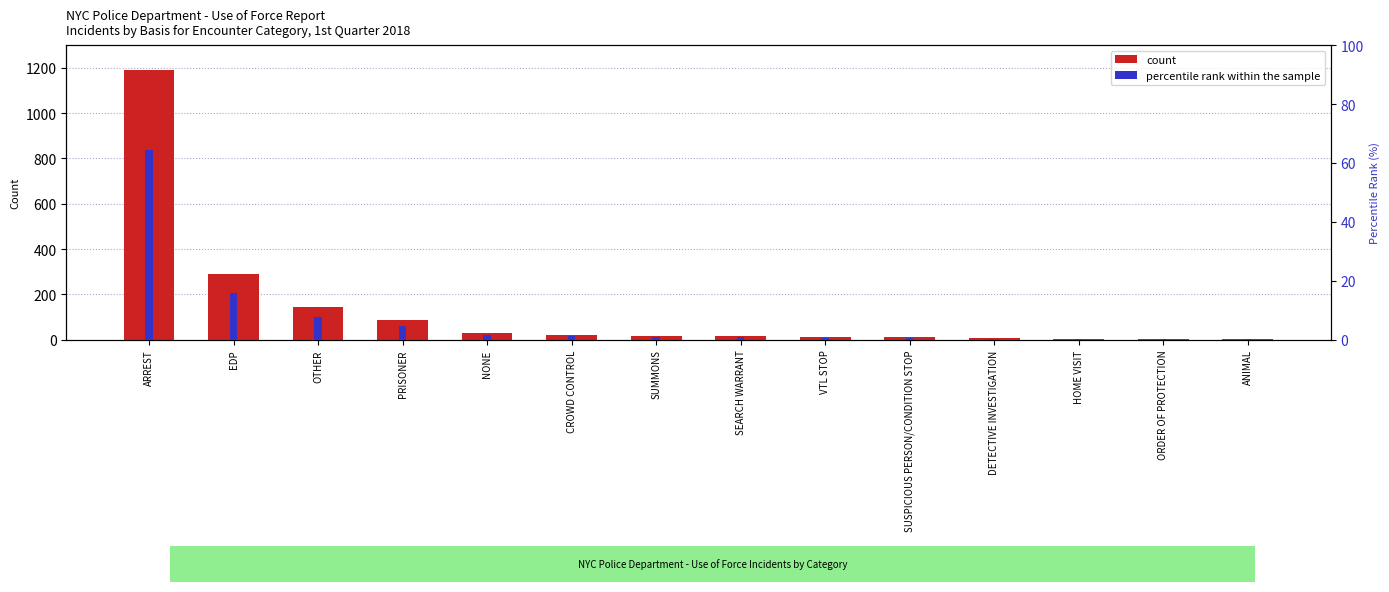

List the series in order of their peak value, highest first.

count, percentile rank within the sample